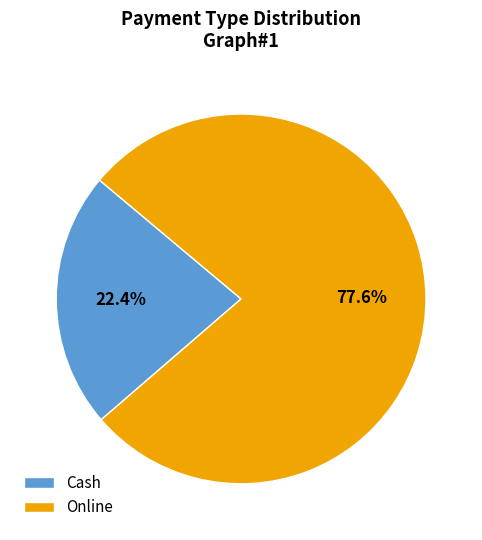

How much of the chart is everything except Cash?

77.6%